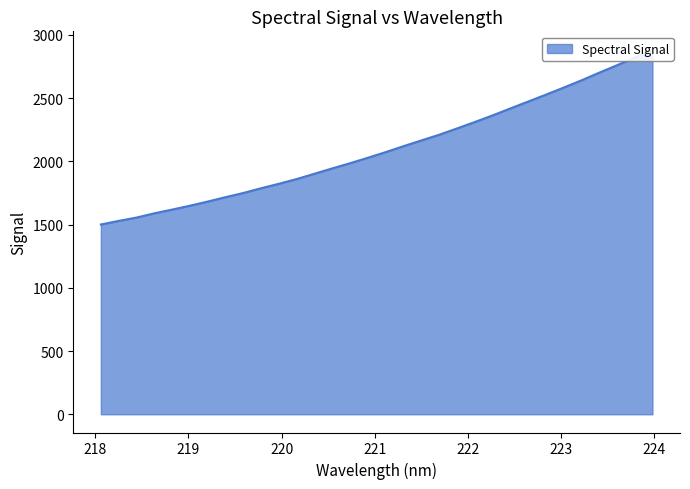

Does the chart display data point markers on the line(s)?

No